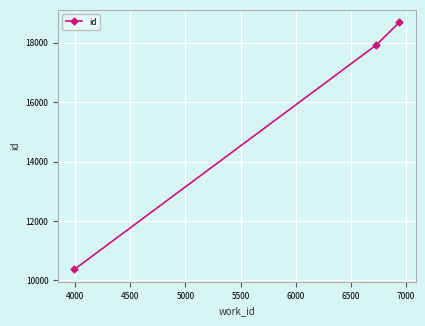

What is the difference between the maximum and minimum values?

8315